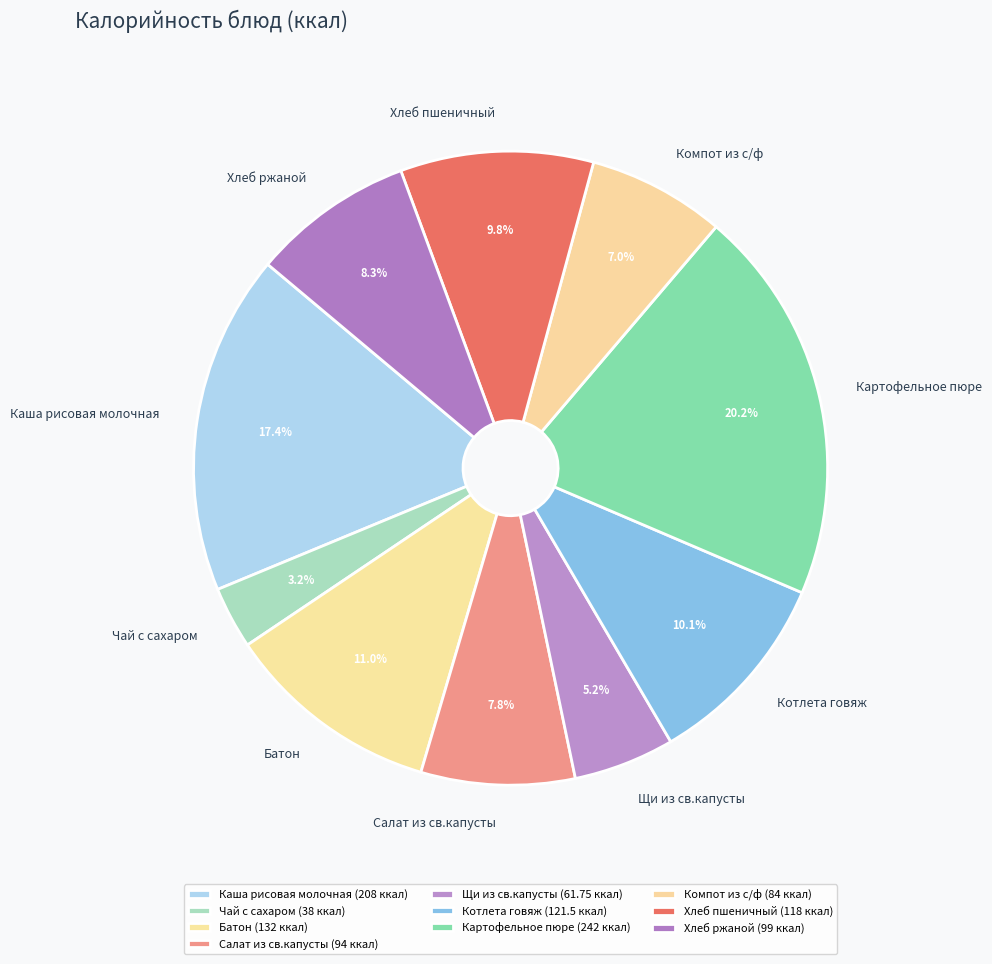

To the nearest percent, what is the difference between the largest and smallest slice percentages?

17%